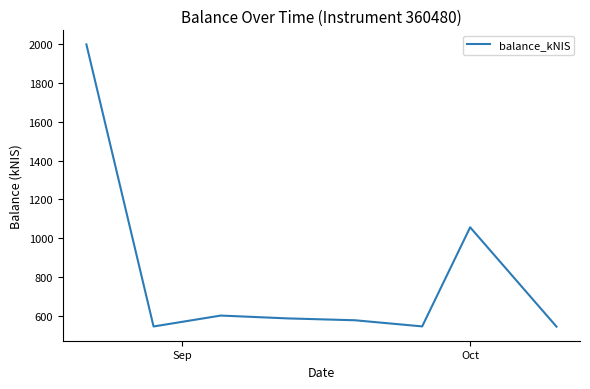

True or false: the data has more than 0 interior local peaks.

True